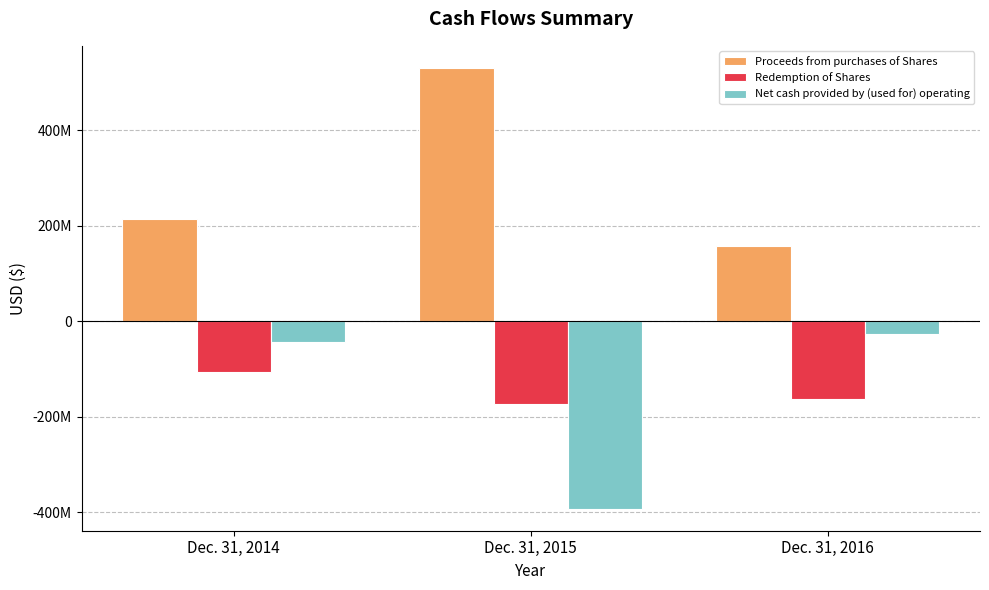

Does the chart contain any negative values?

Yes